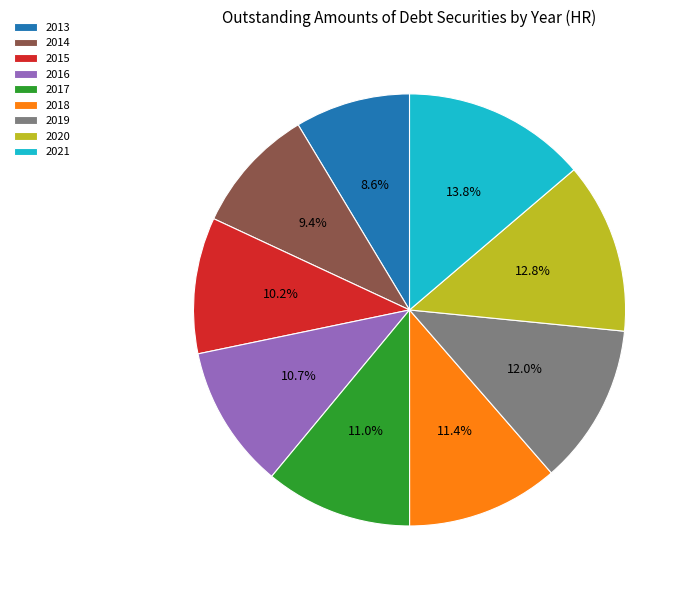

Is it true that 2021 is 14% of the pie?

True